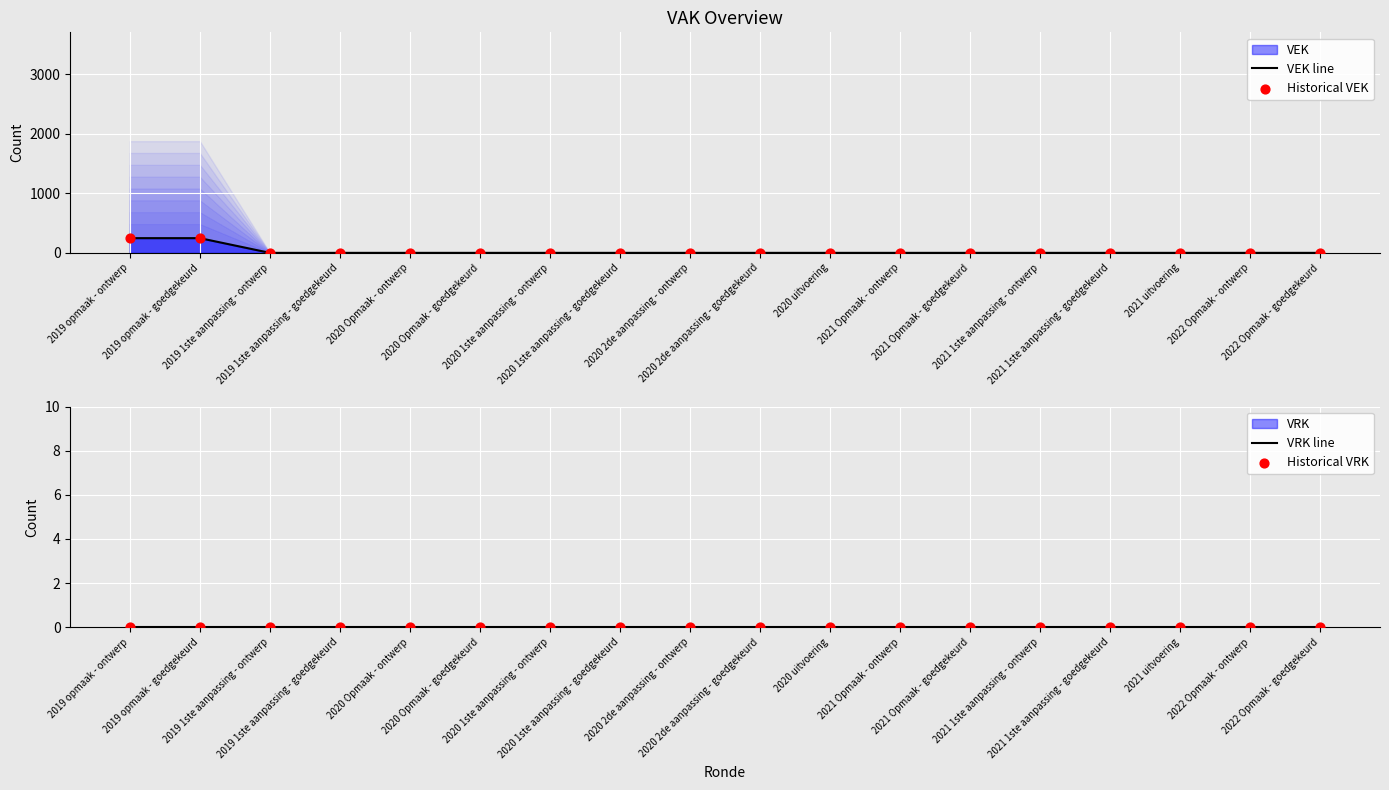

At how many categories does at least one series exceed 106?

2